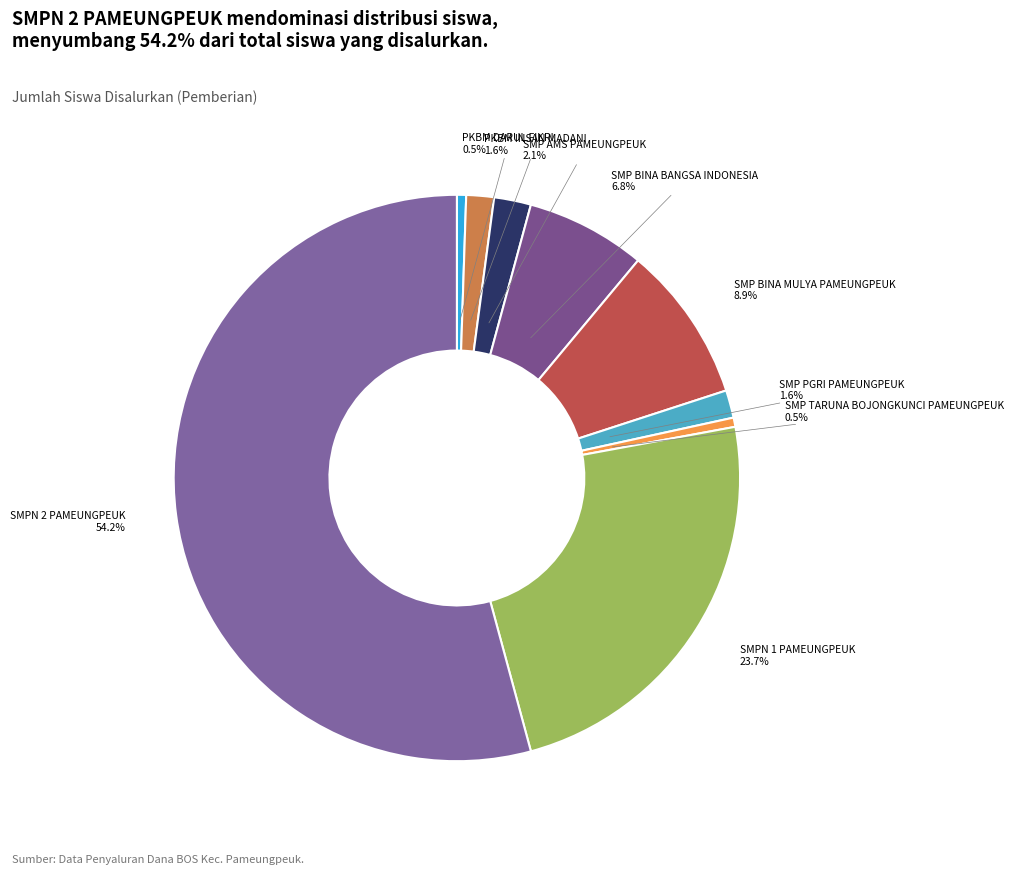

Approximately how many times larger is the value at PKBM DARUL FIKRI compared to SMP BINA BANGSA INDONESIA?

0.1